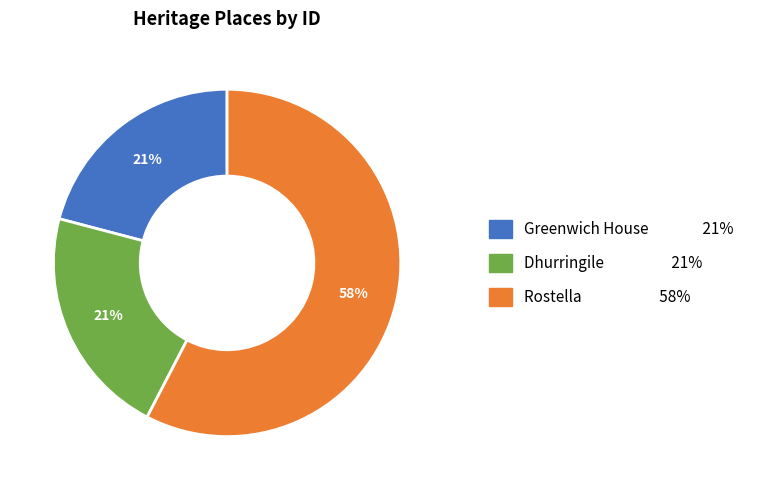

Count the number of slices in the pie.

3